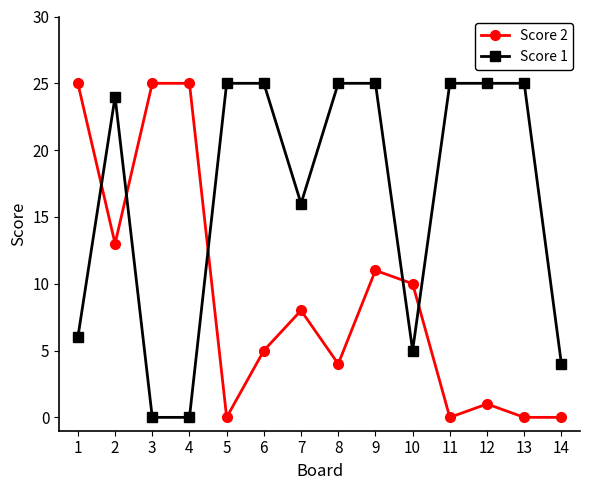

List the series in order of their overall mean, lowest first.

Score 2, Score 1